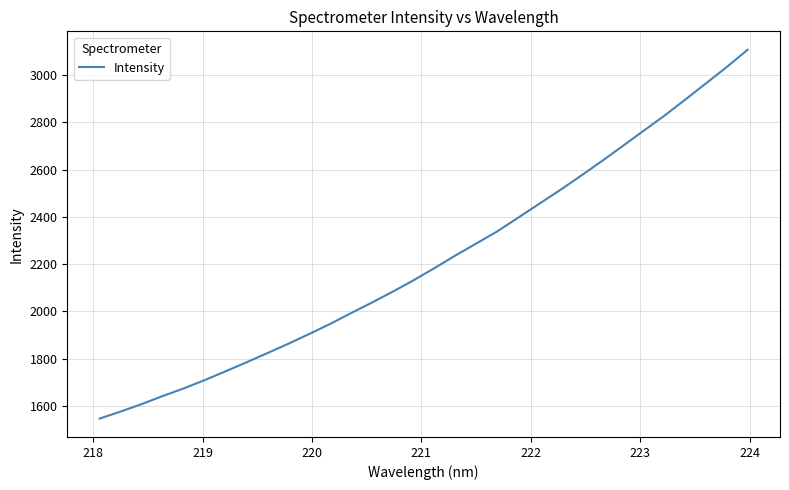

What is the average value?

2217.6